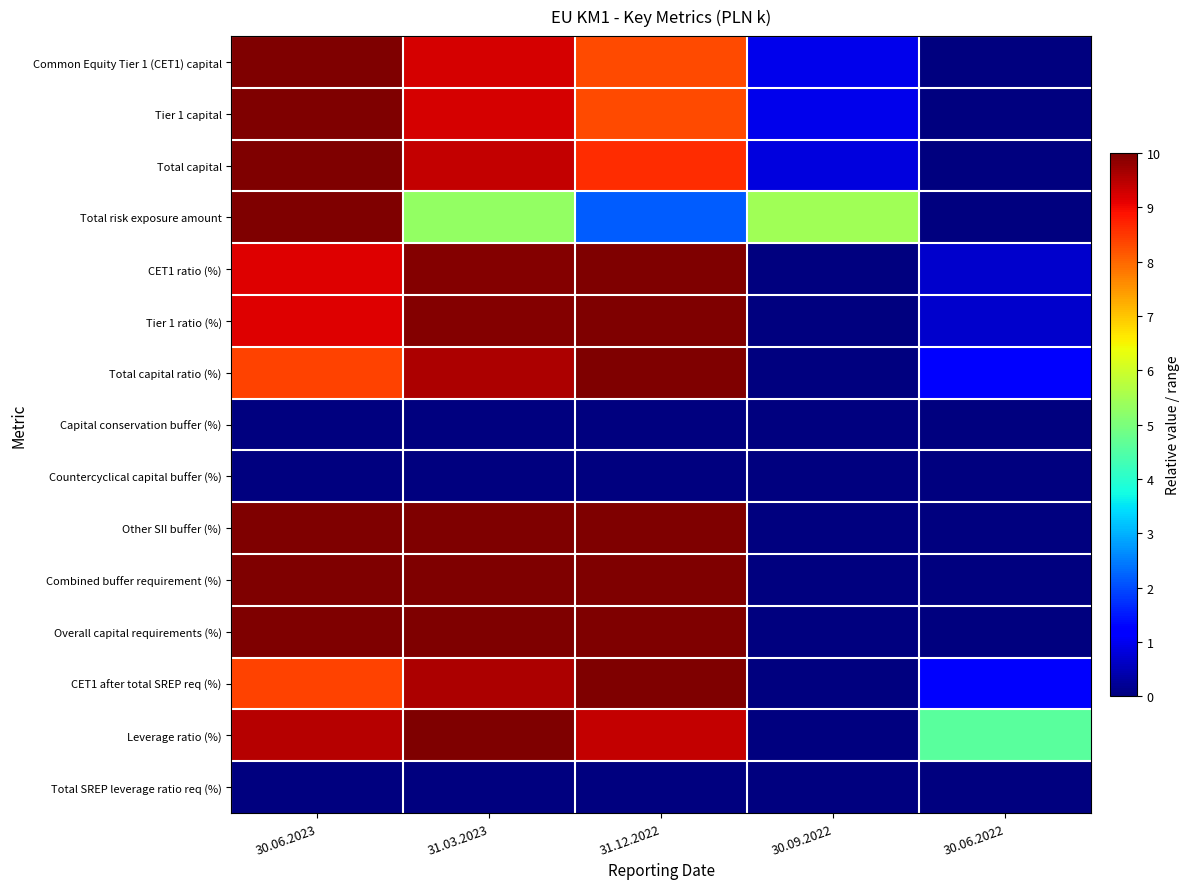

At how many categories does at least one series exceed 8?

3